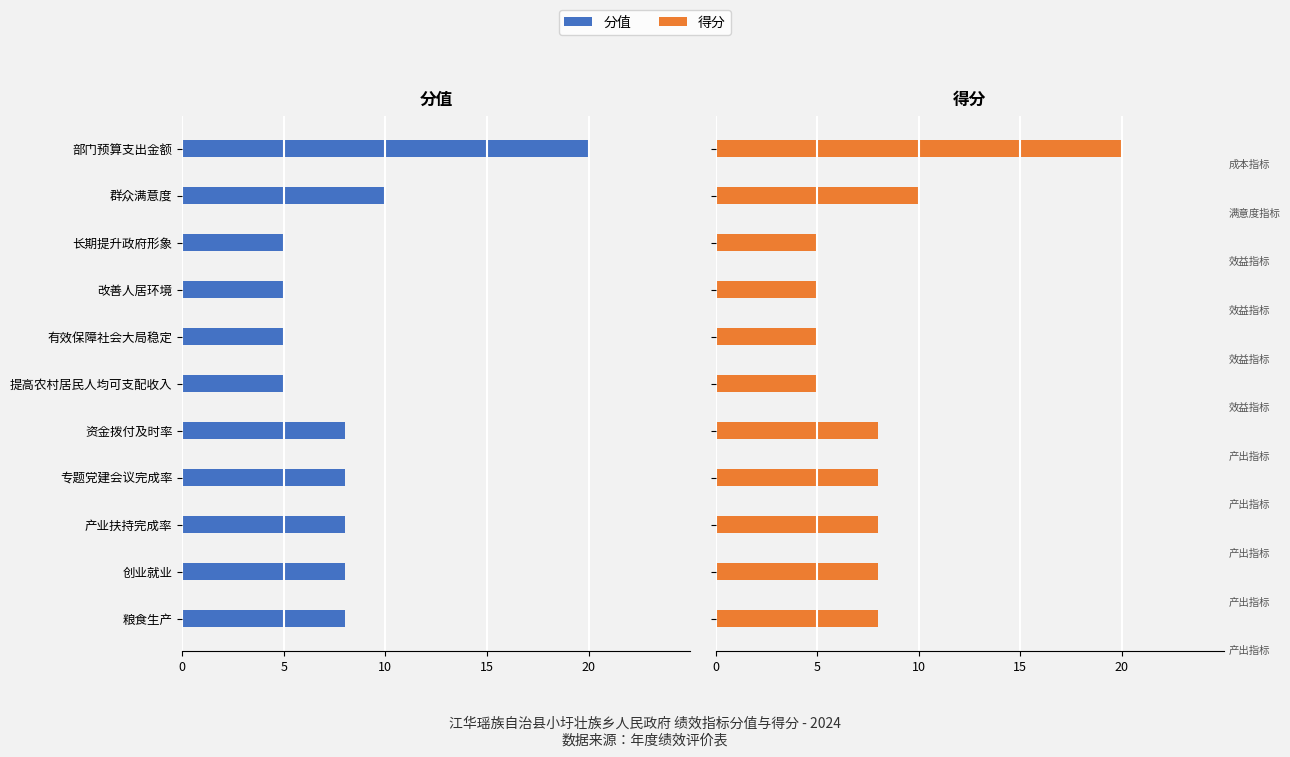

What is the difference between the maximum and minimum values in the 分值 series?

15